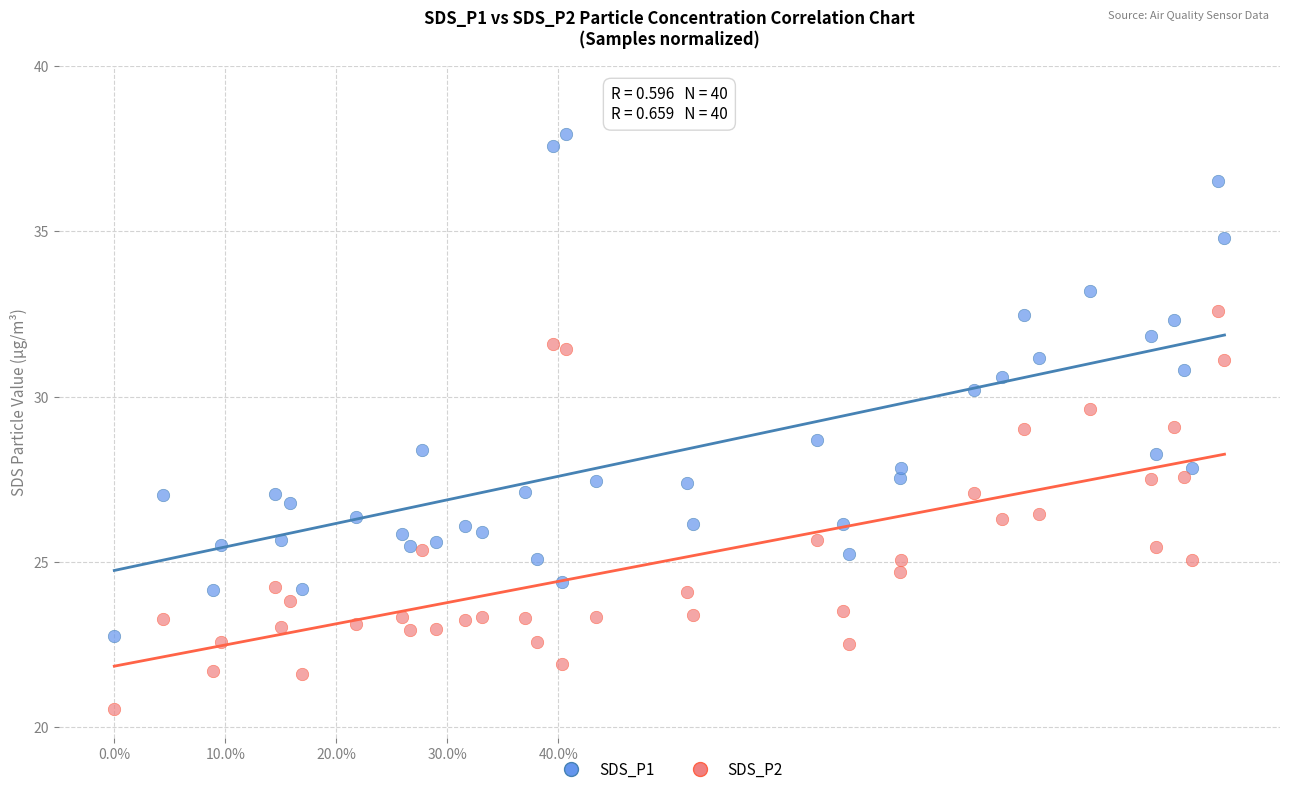

Which series reaches the maximum Y coordinate?

SDS_P1